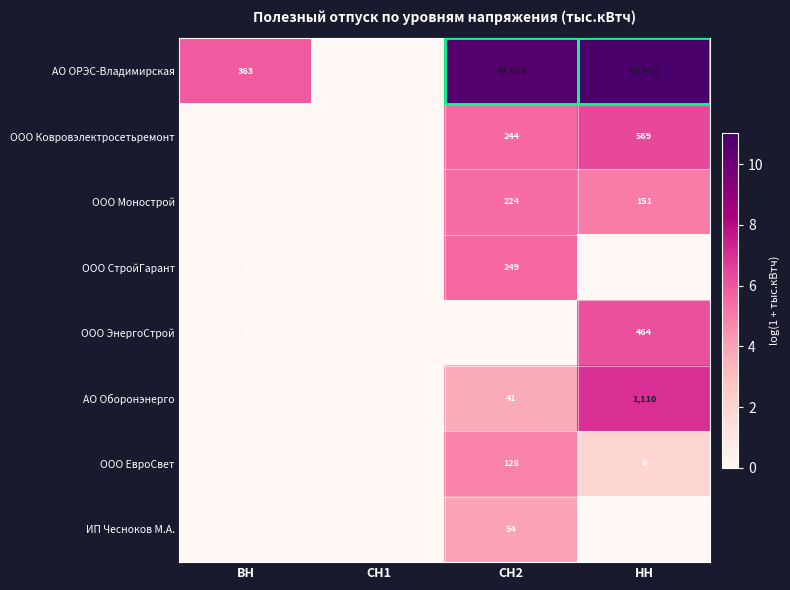

Rank the categories by АО ОРЭС-Владимирская value from highest to lowest.

НН, СН2, ВН, СН1